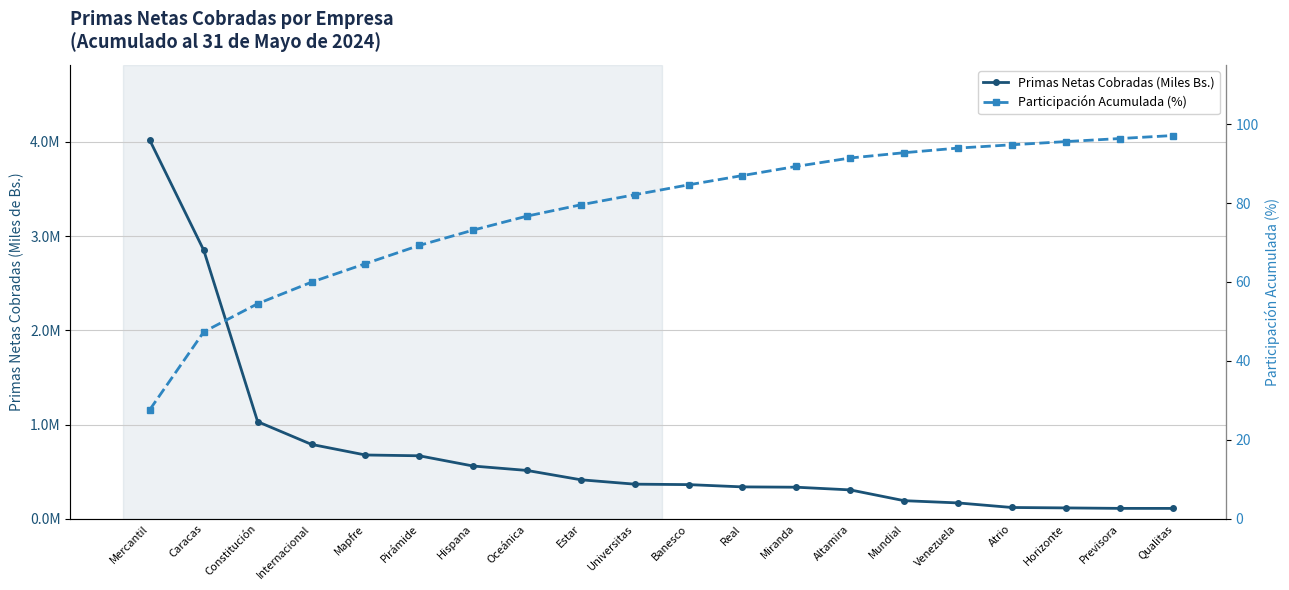

Between Universitas and Miranda, which series saw the biggest shift?

Primas Netas Cobradas (Miles Bs.)